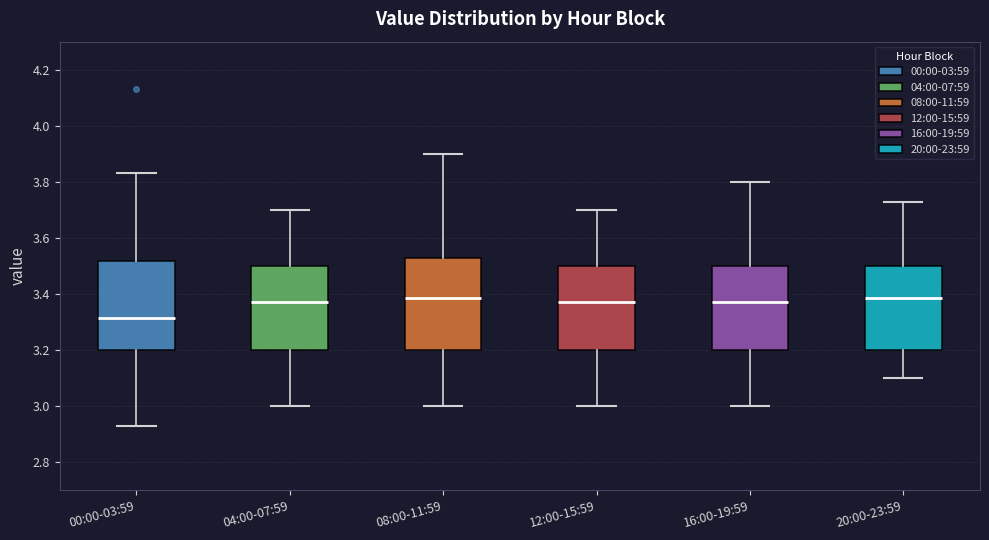

Reading left to right, read every box against the y-axis: the position of its median line, the range the box covers, and the ends of its whiskers. The values are not printed on the chart, so give them approximately, as read against the axis.

00:00-03:59: median 3.32, box 3.20 to 3.52, whiskers 2.94 to 3.84
04:00-07:59: median 3.38, box 3.20 to 3.50, whiskers 3.00 to 3.70
08:00-11:59: median 3.38, box 3.20 to 3.54, whiskers 3.00 to 3.90
12:00-15:59: median 3.38, box 3.20 to 3.50, whiskers 3.00 to 3.70
16:00-19:59: median 3.38, box 3.20 to 3.50, whiskers 3.00 to 3.80
20:00-23:59: median 3.38, box 3.20 to 3.50, whiskers 3.10 to 3.74